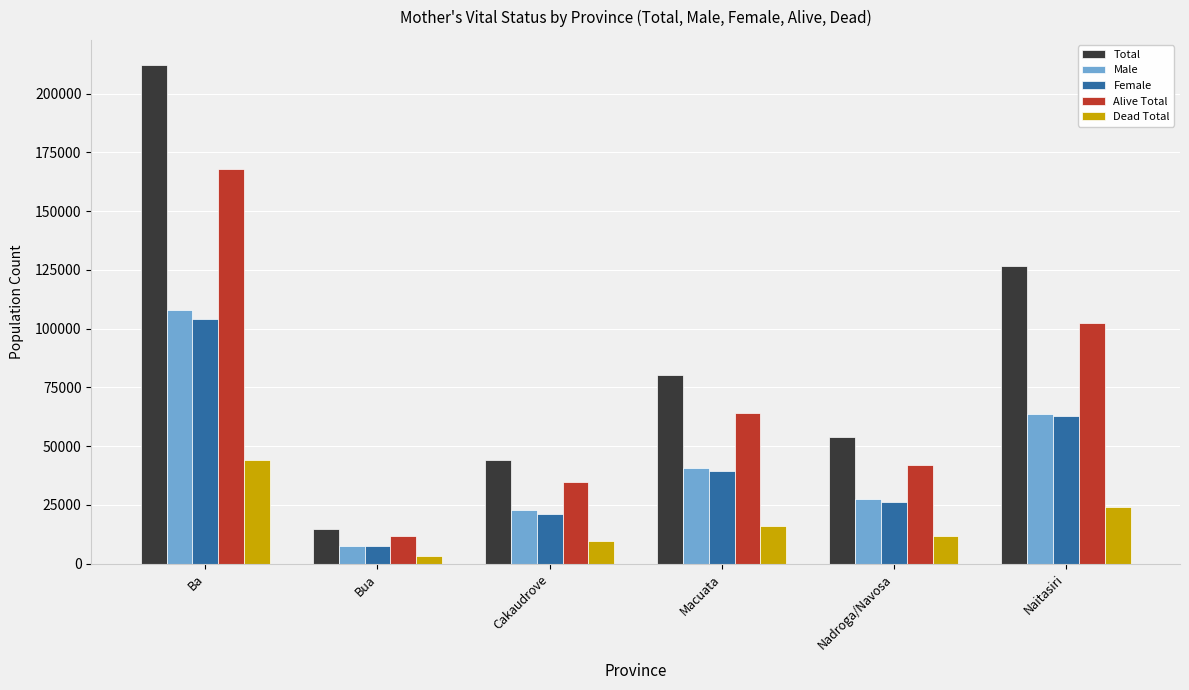

What value does the Female series have at Nadroga/Navosa?

26329